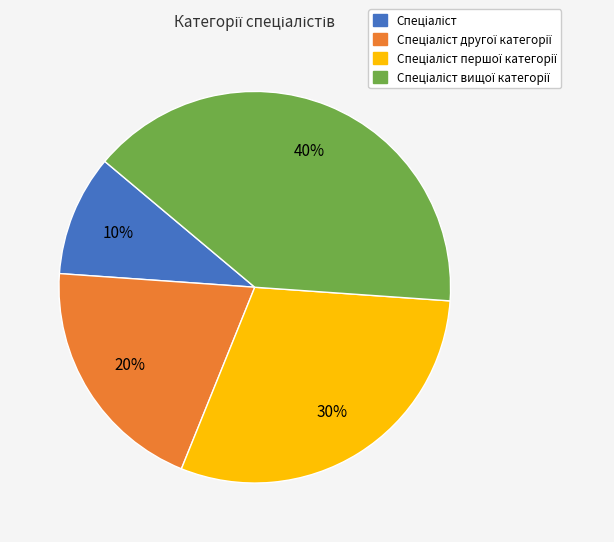

Is there a majority slice in this chart?

No